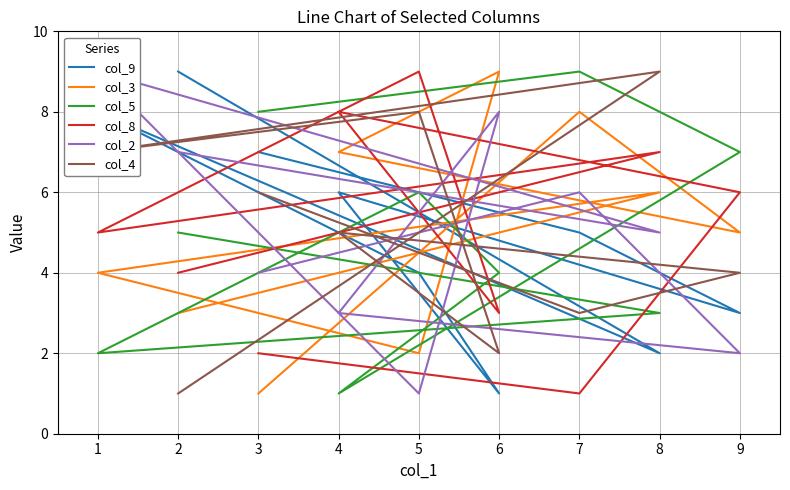

What is the difference between the maximum and minimum values in the col_5 series?

8